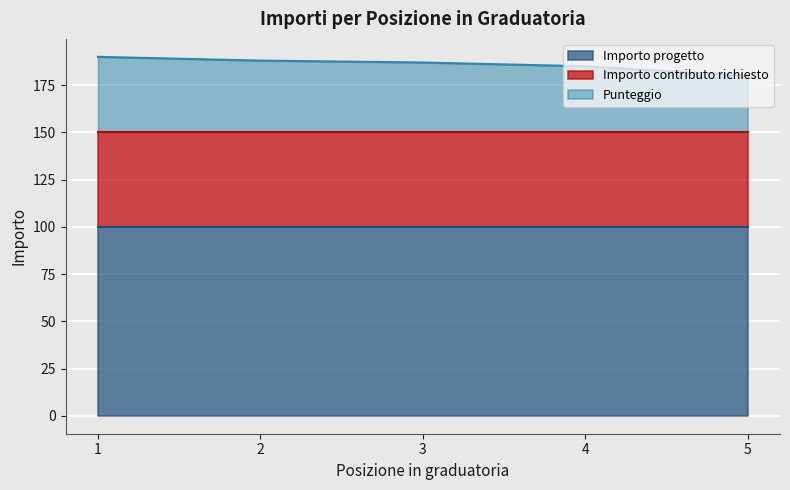

Which category has the highest value across all series?

1